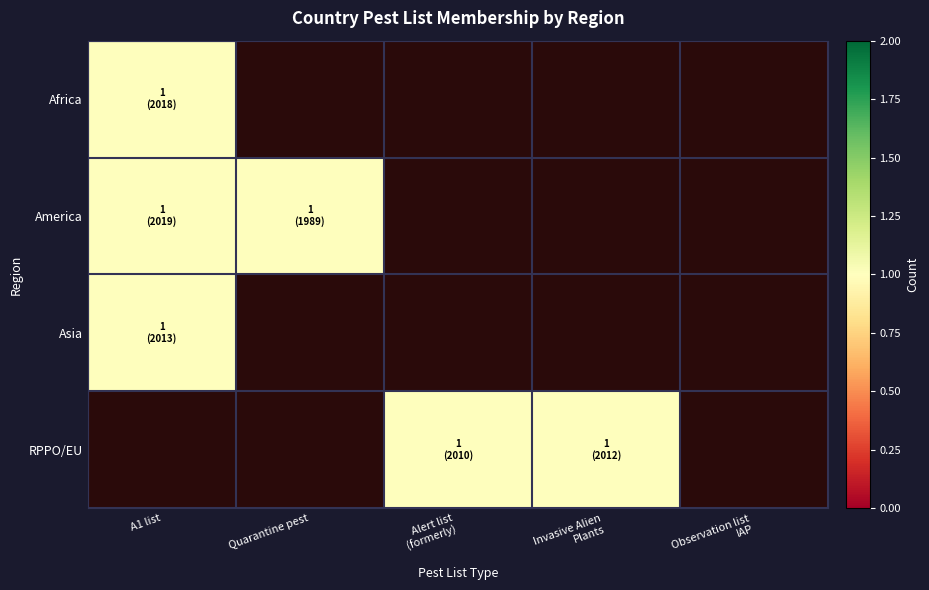

What is the greatest value displayed?

1